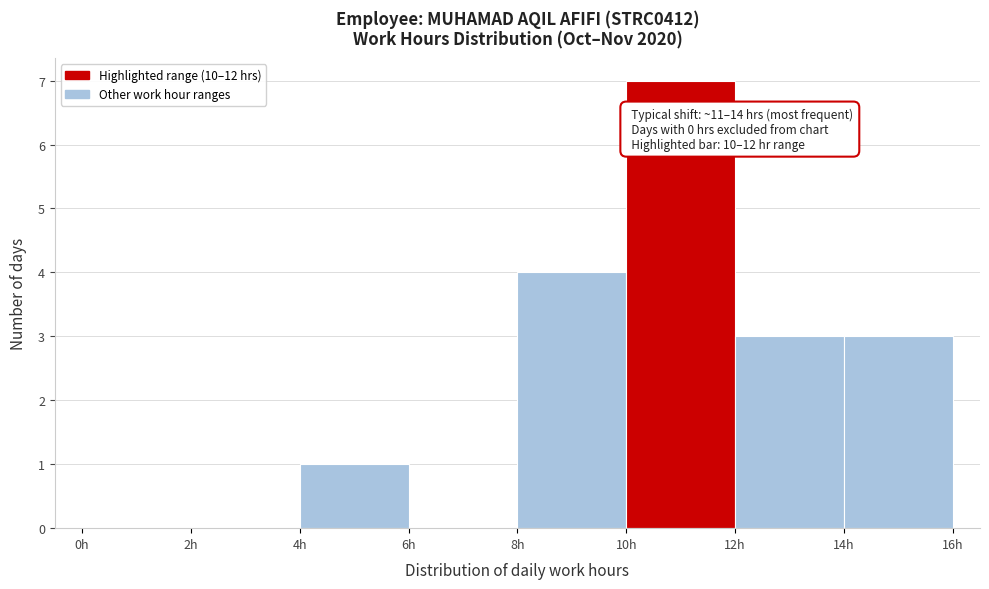

Which range on the x-axis has the tallest bar?

10 to 12